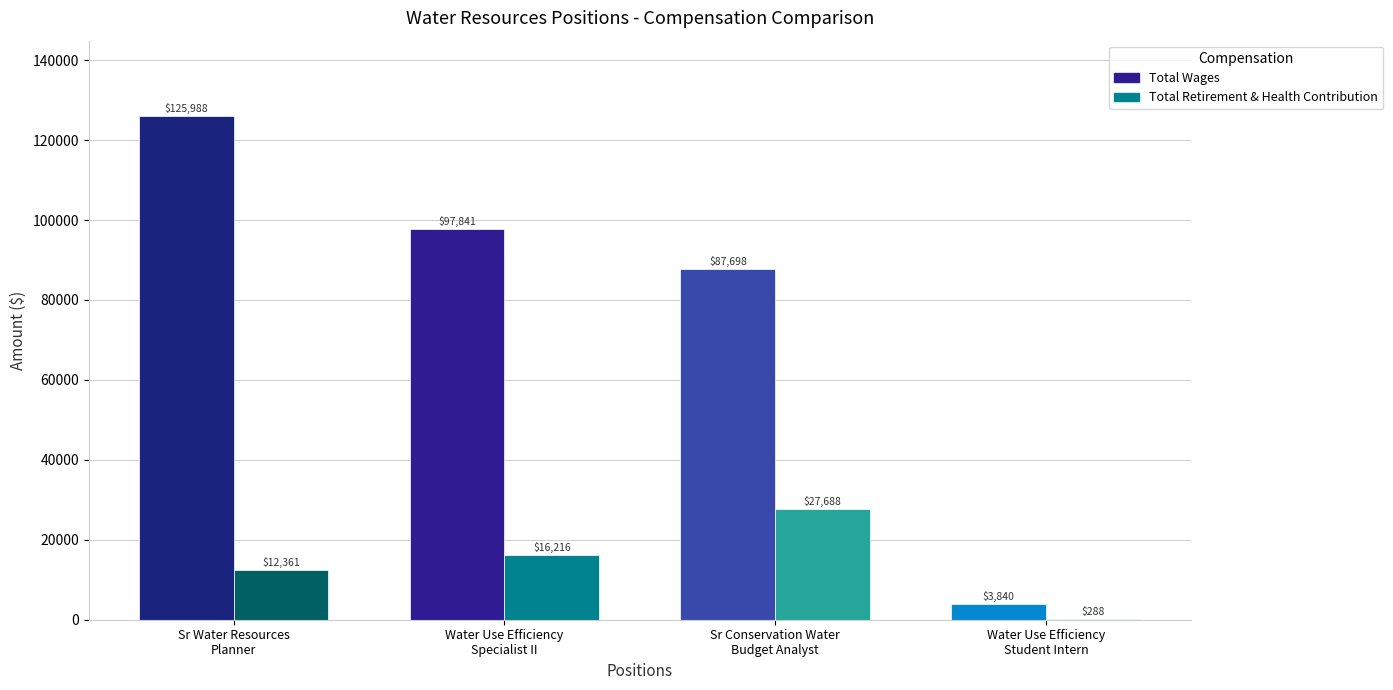

What is the sum of all Total Wages values?

315367